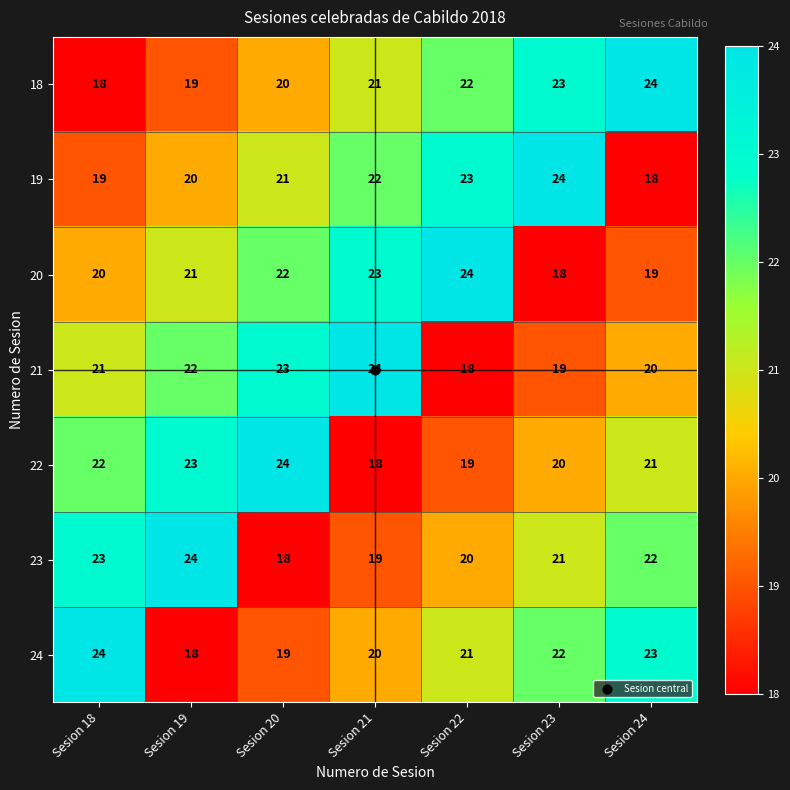

Is it true that 22 equals 35 at Sesion 19?

False